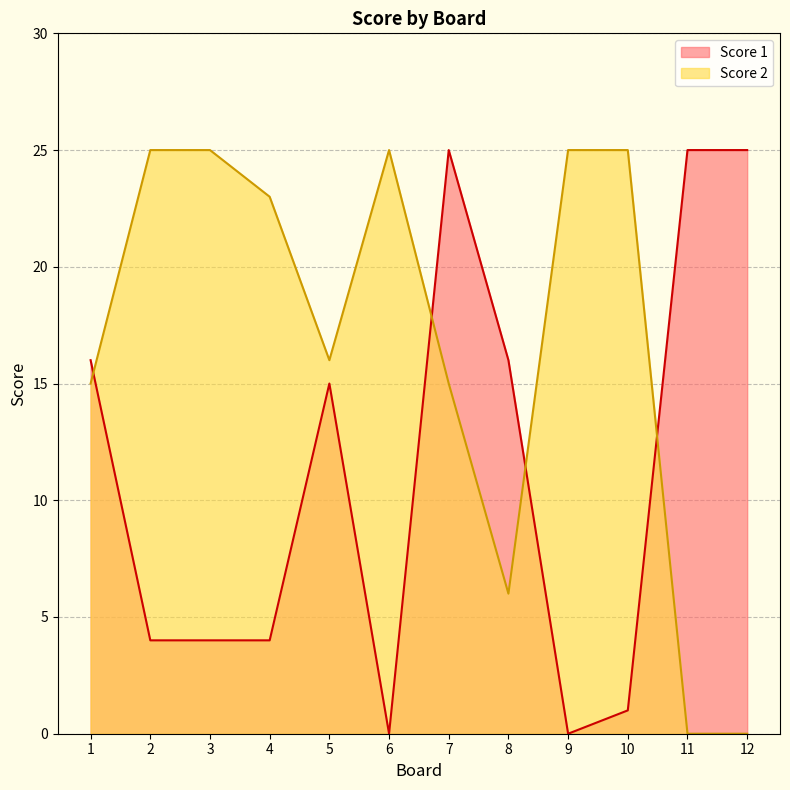

How many distinct data groups are displayed?

2